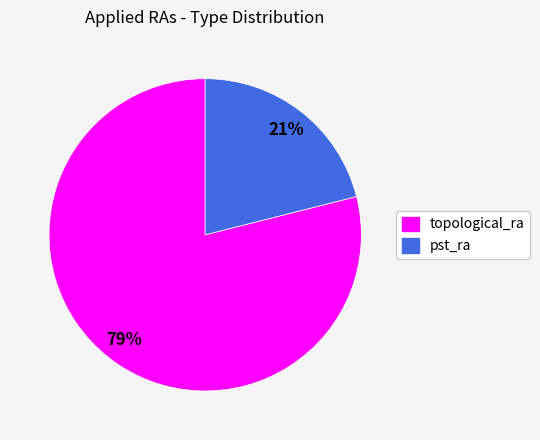

Is the sum of pst_ra and topological_ra greater than half?

Yes